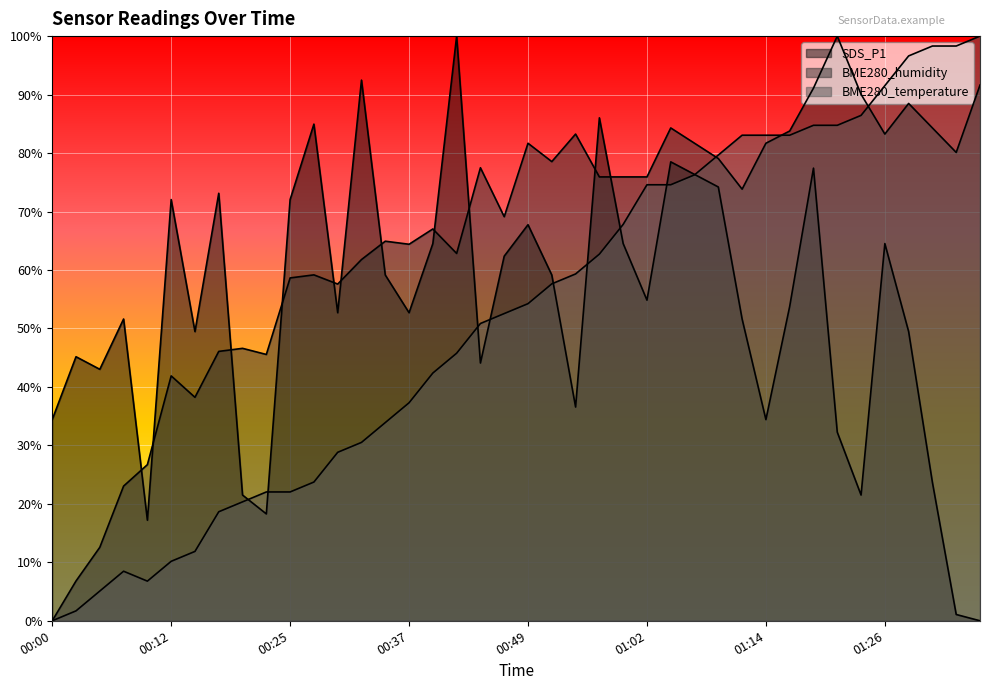

Count the number of data series in this chart.

3